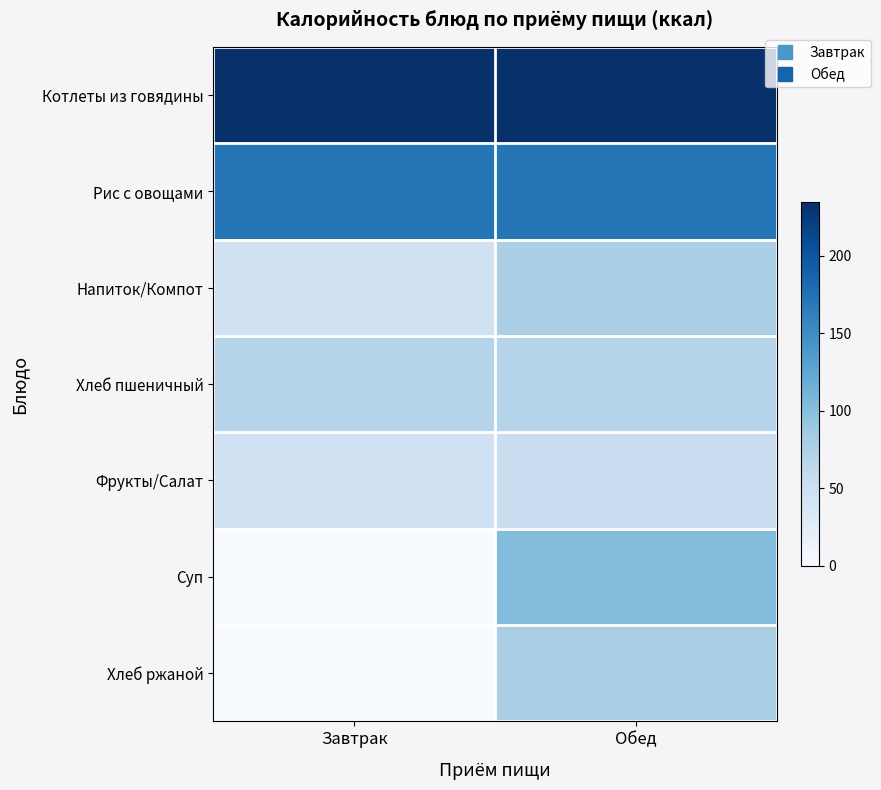

Which series has the largest total across all categories?

Котлеты из говядины